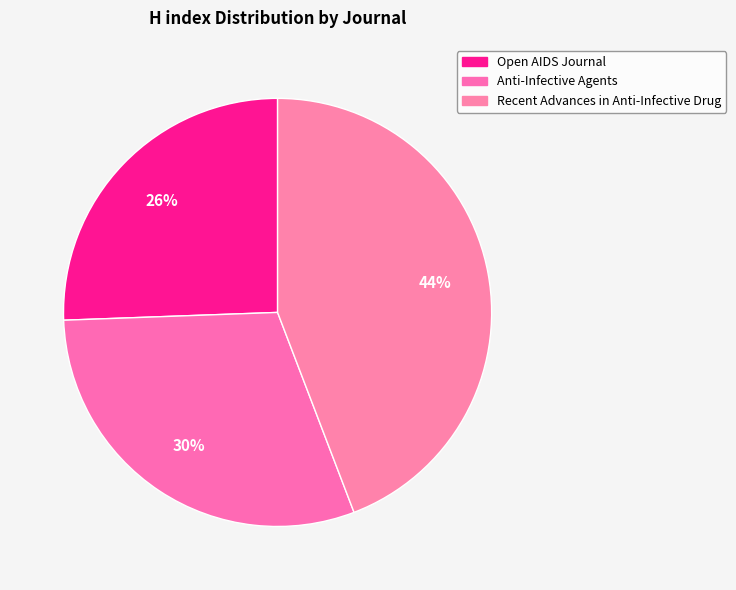

What is the largest slice in the pie chart?

Recent Advances in Anti-Infective Drug